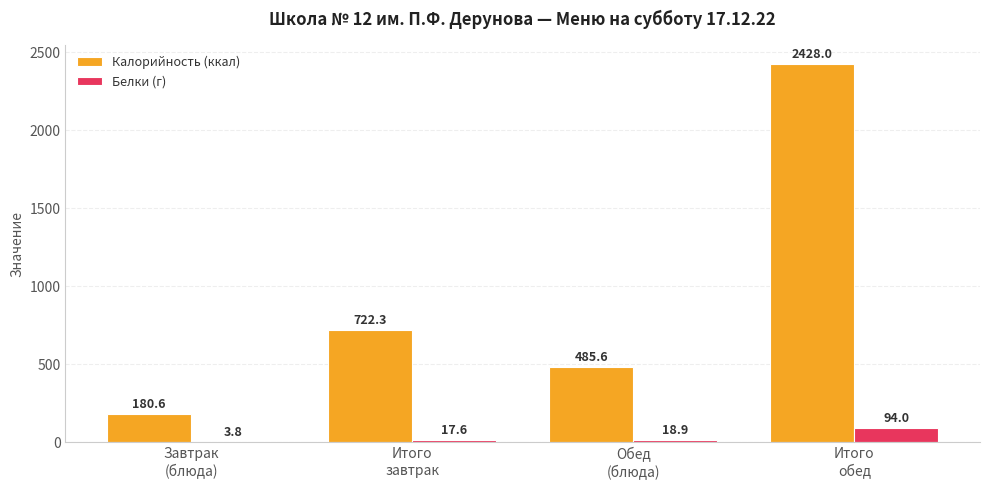

Which series has the largest total across all categories?

Калорийность (ккал)